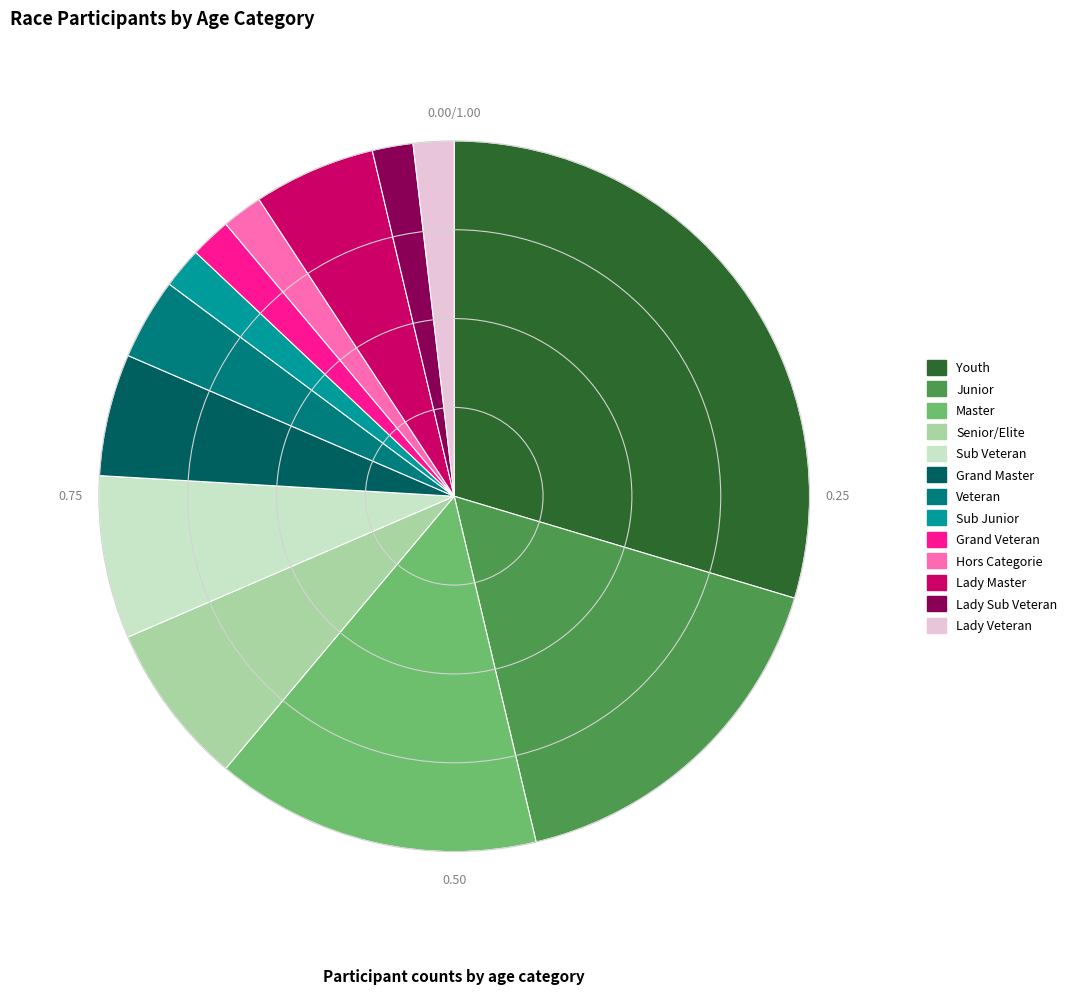

Between Sub Veteran and Grand Veteran, which is larger?

Sub Veteran